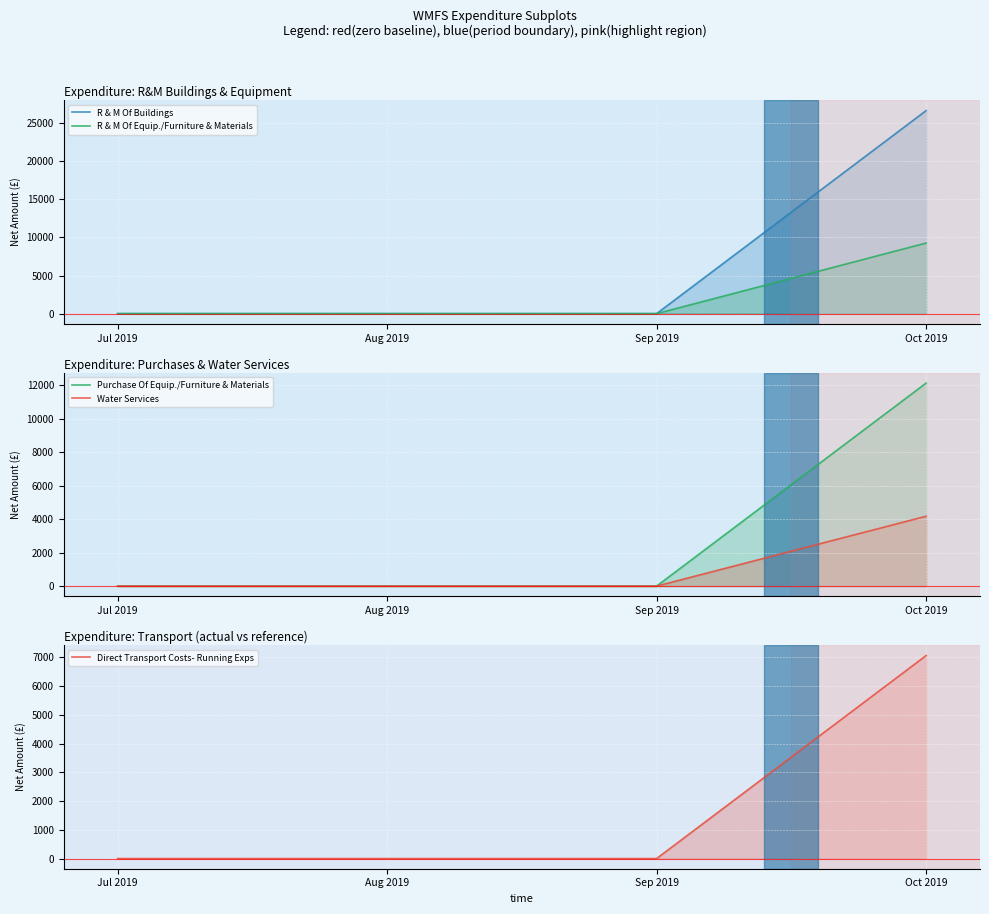

Between Jul 2019 and Aug 2019, which is larger?

Jul 2019